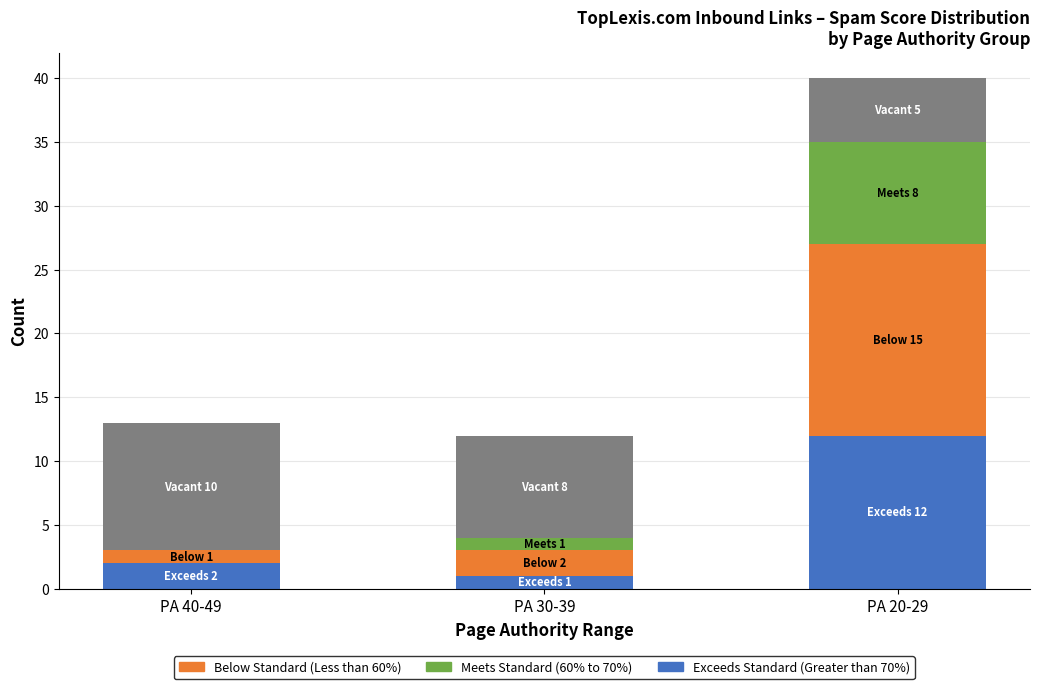

At which category is the sum across all series the highest?

PA 20-29